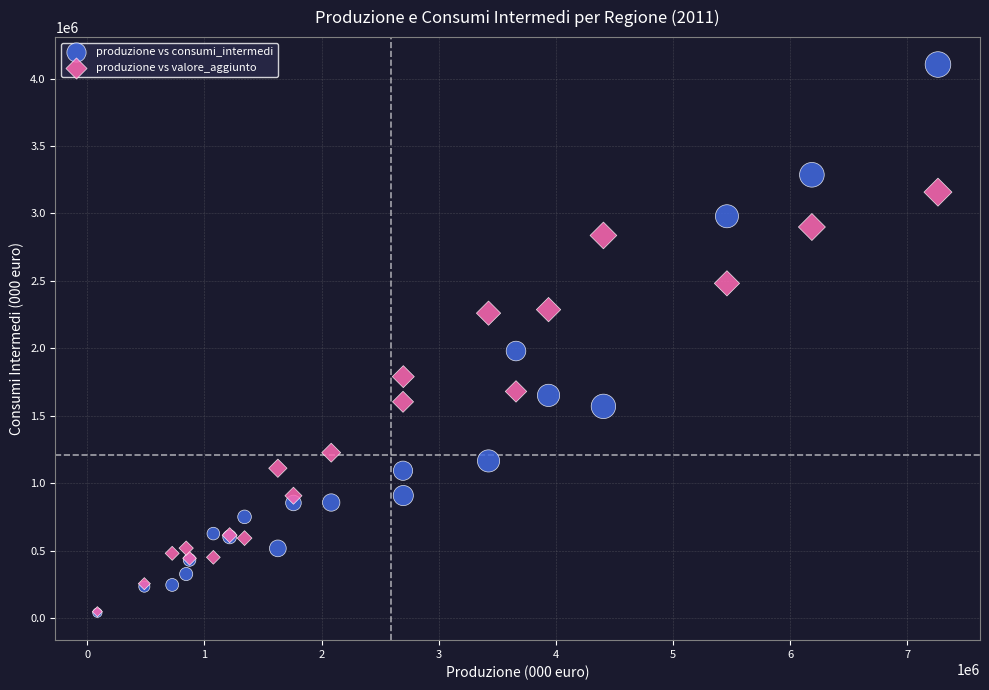

In the produzione vs consumi_intermedi series, what Y value is closest to 2071436?

1979552.1